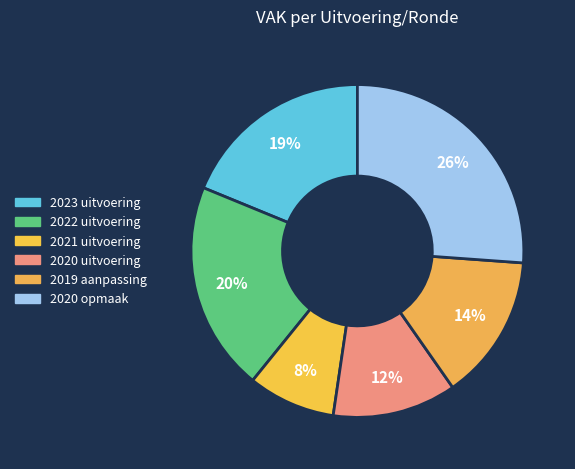

How many slices are in this pie chart?

6